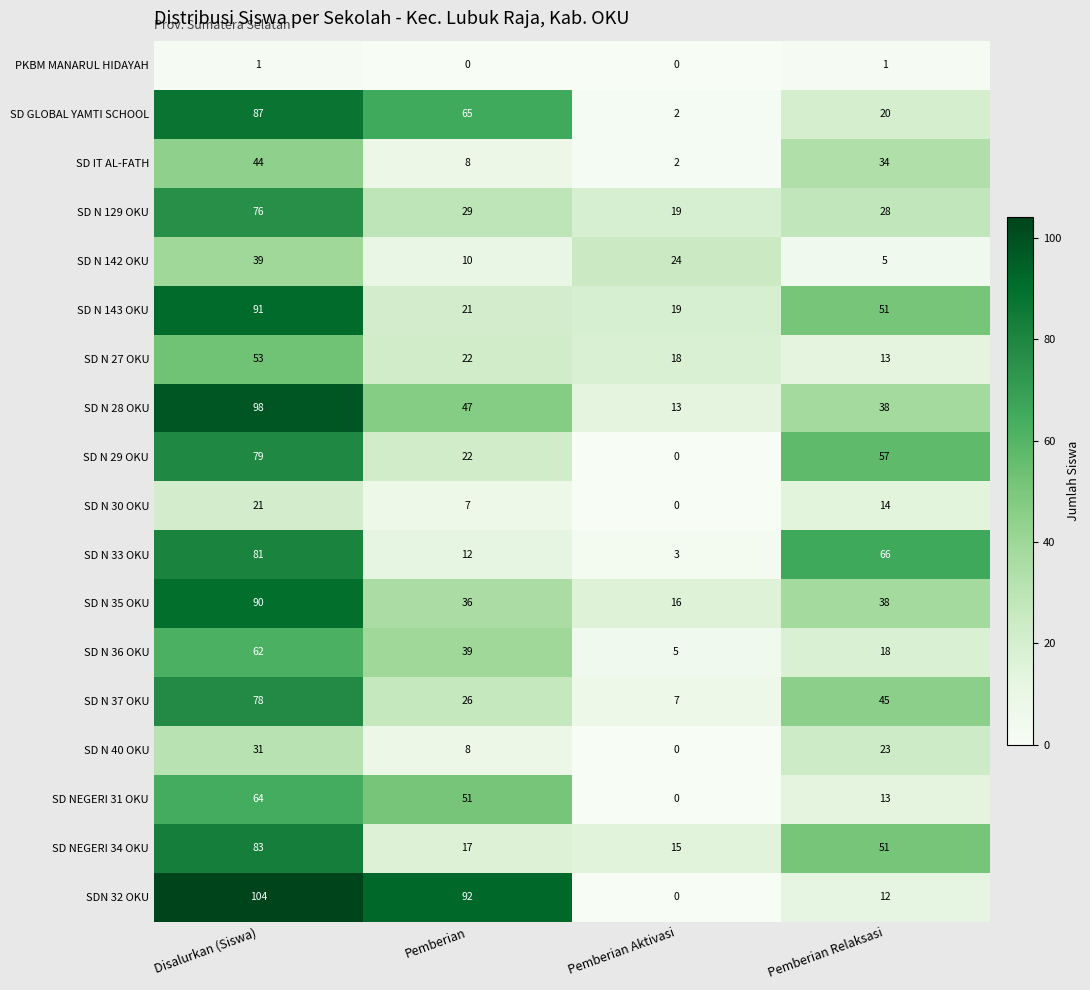

True or false: SD N 28 OKU has a value of 11 at Pemberian.

False